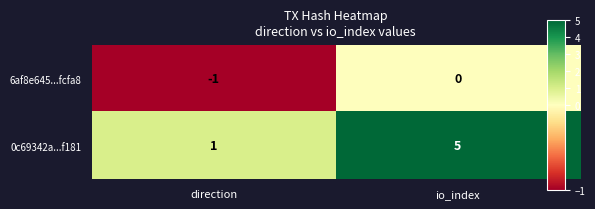

True or false: 0c69342a...f181 has a value of 5 at io_index.

True